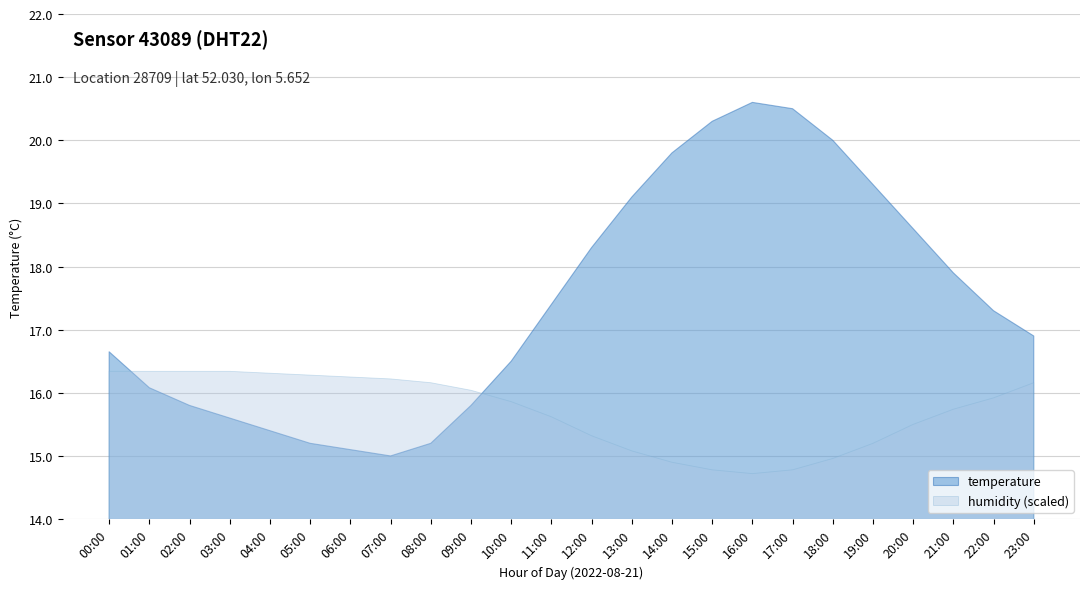

Which series has the widest spread of values?

temperature